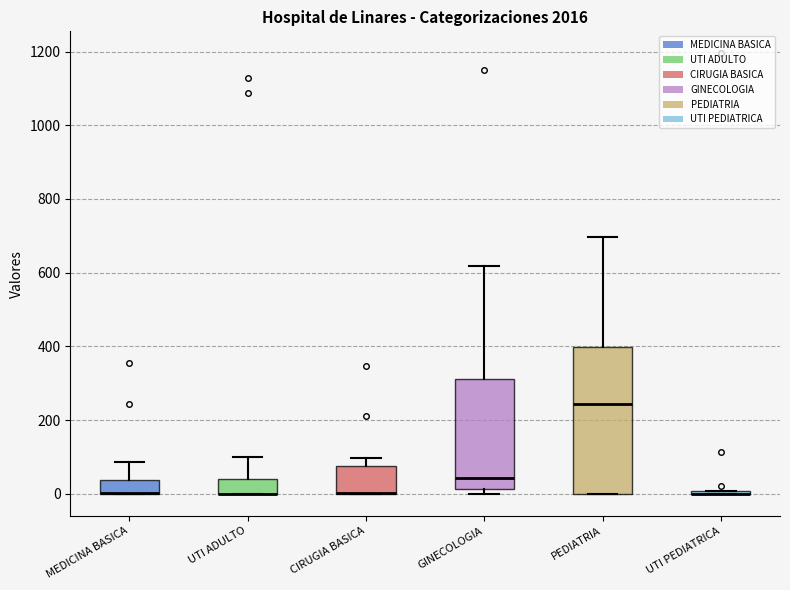

Which box is the tallest, from its lower edge to its upper edge?

PEDIATRIA